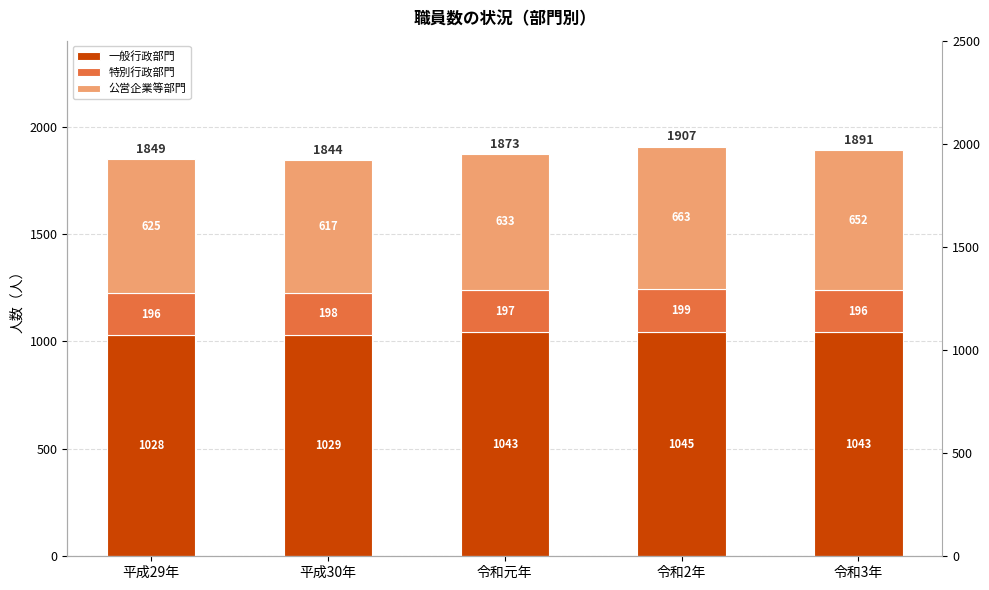

How many 公営企業等部門 values are between 625 and 652?

3